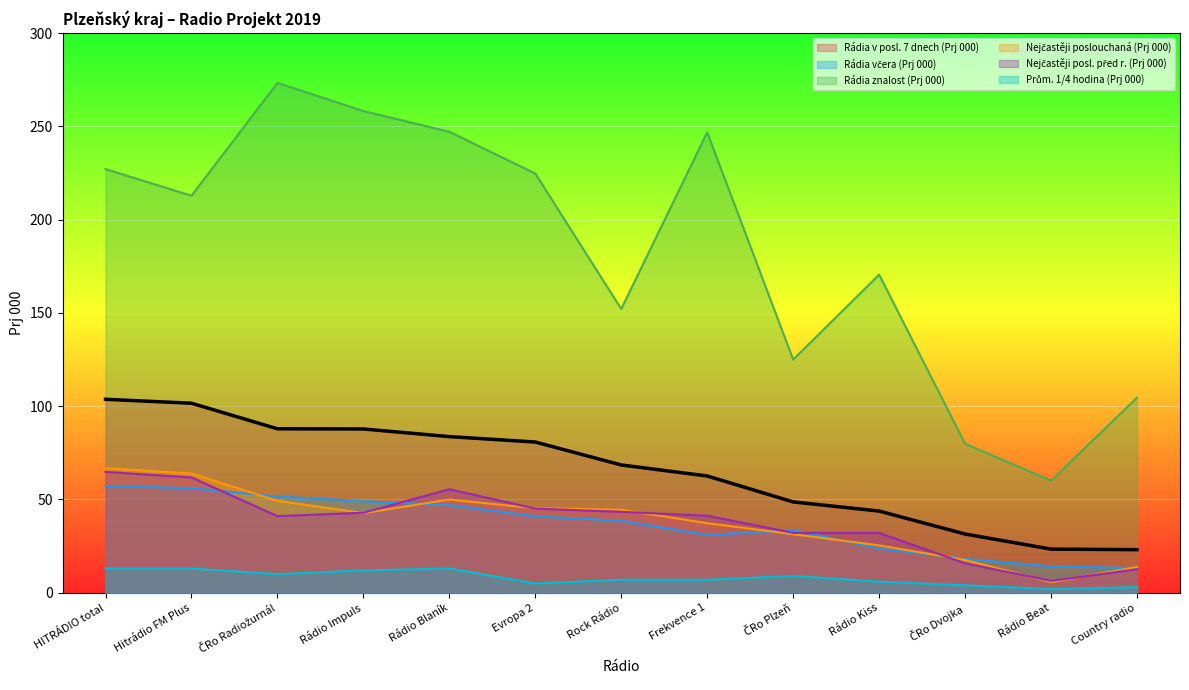

The Rádia znalost (Prj 000) series shows 96.7 at Rádio Beat. True or false?

False